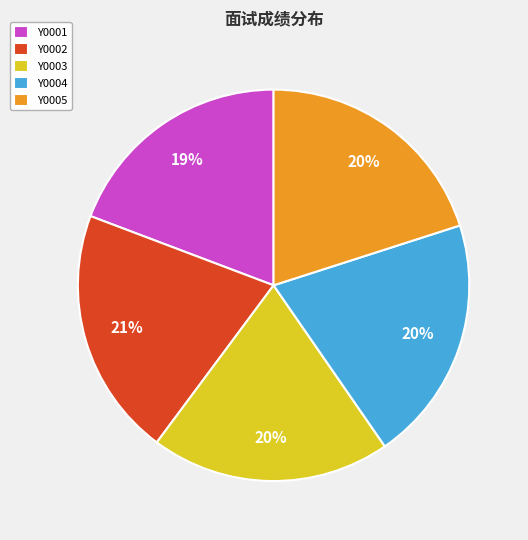

Is it true that Y0003 is 20% of the pie?

True